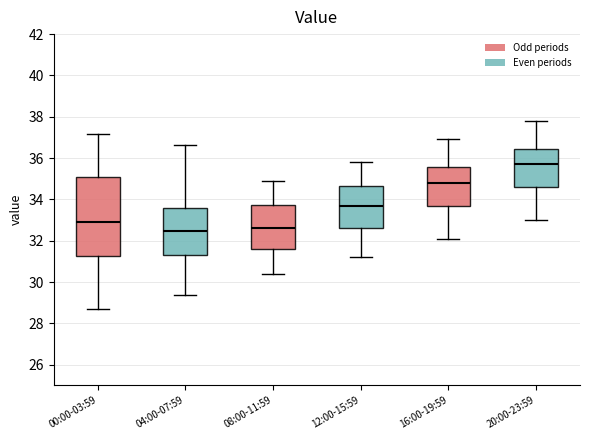

Comparing the boxes themselves (not the whiskers), which one is the tallest?

00:00-03:59